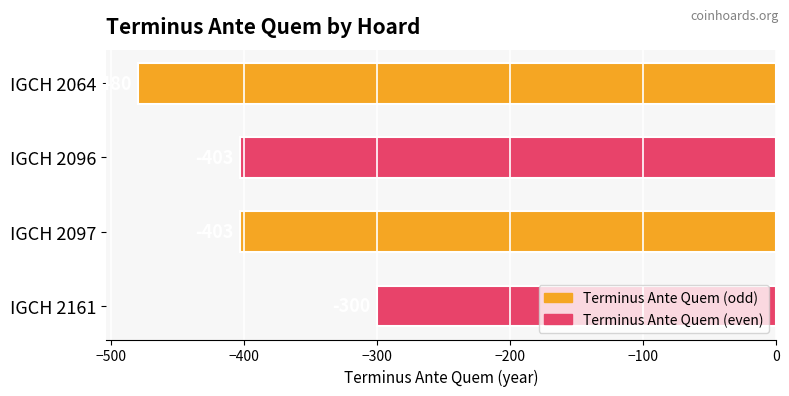

What is the difference between the maximum and minimum values?

180